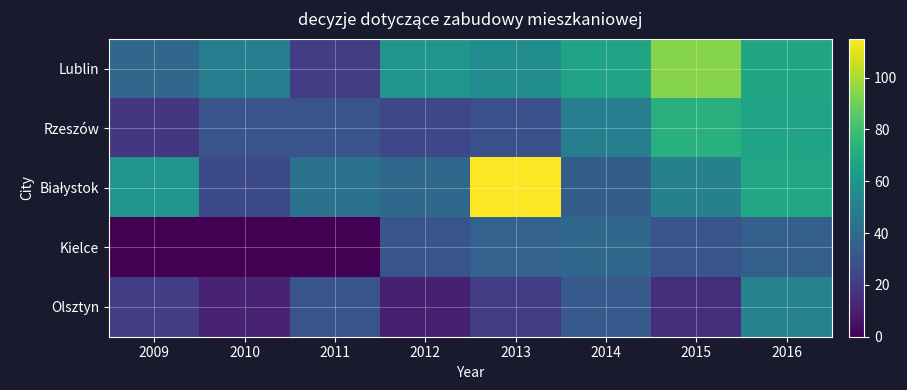

How many distinct data groups are displayed?

5